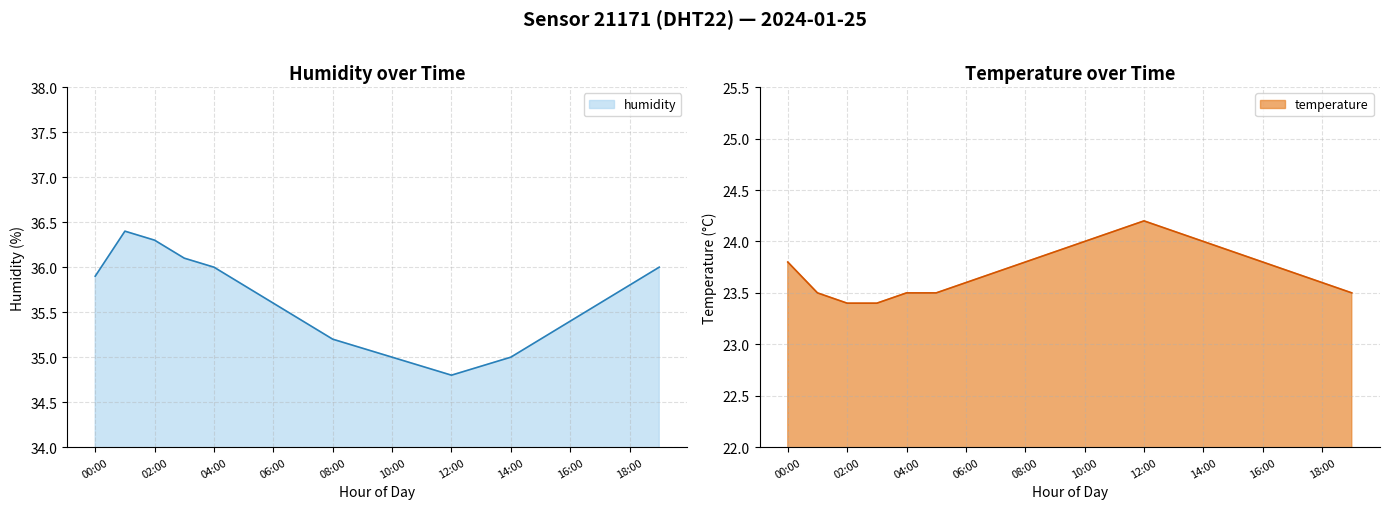

Rank the series at 02:00 from highest to lowest value.

humidity, temperature